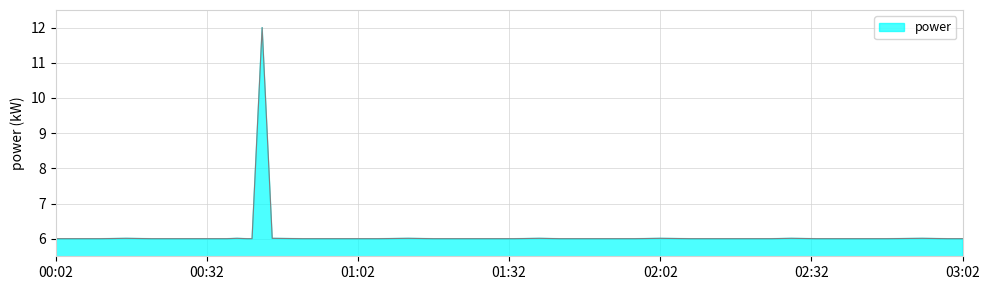

What is the difference between the maximum and minimum values?

6.0